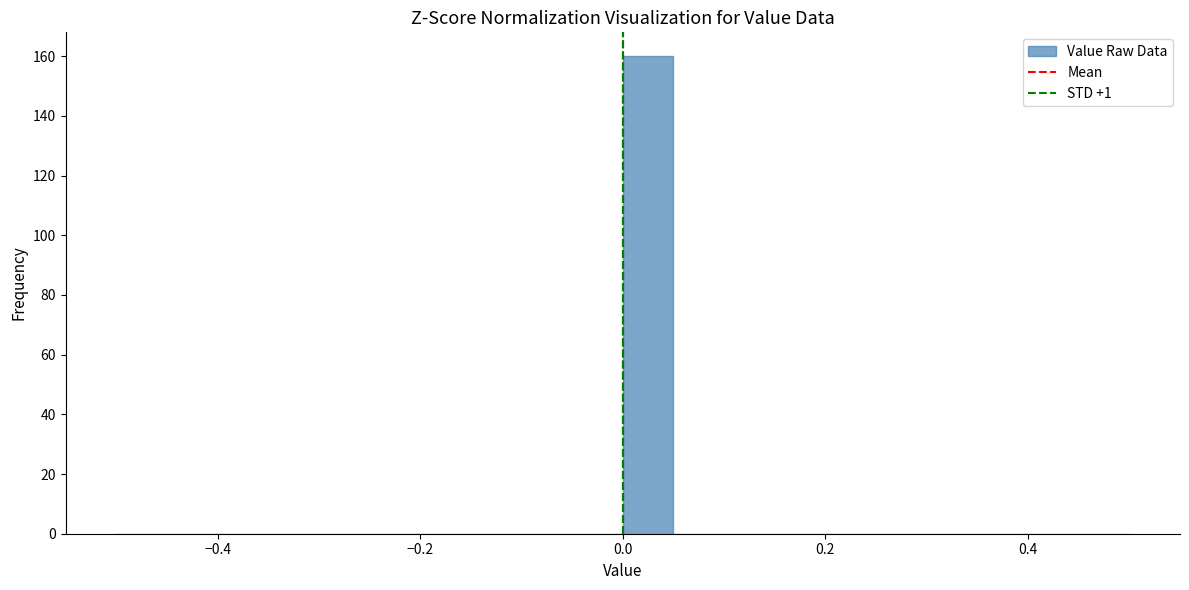

Around what value on the x-axis is the tallest bar? Give the approximate position of its centre, as read against the axis.

0.02